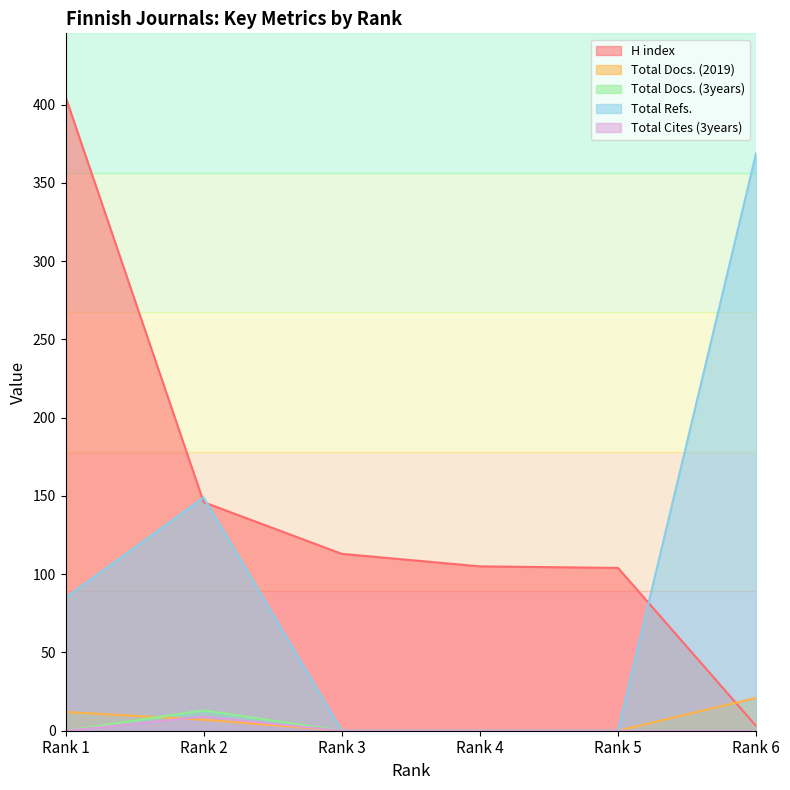

The Total Docs. (2019) series shows -10 at Rank 4. True or false?

False